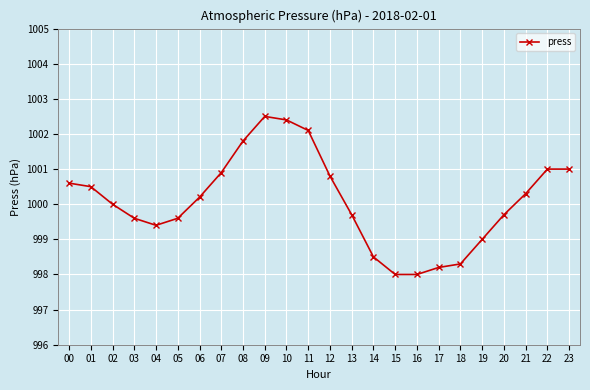

What is the change in value from 09 to 20?

-2.8